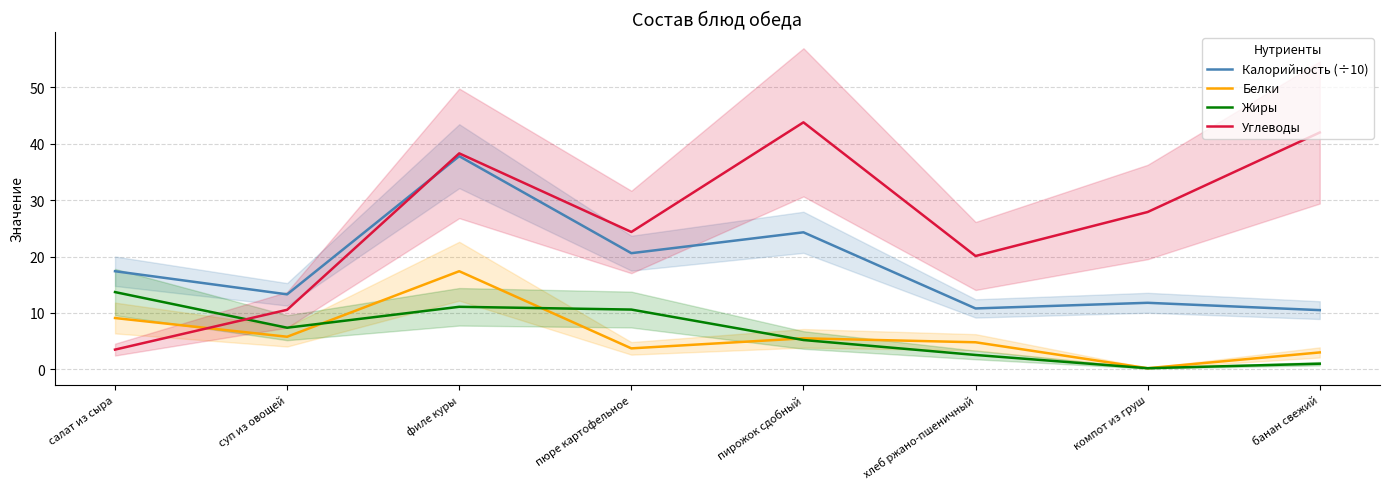

What is the maximum value shown in the chart?

43.8